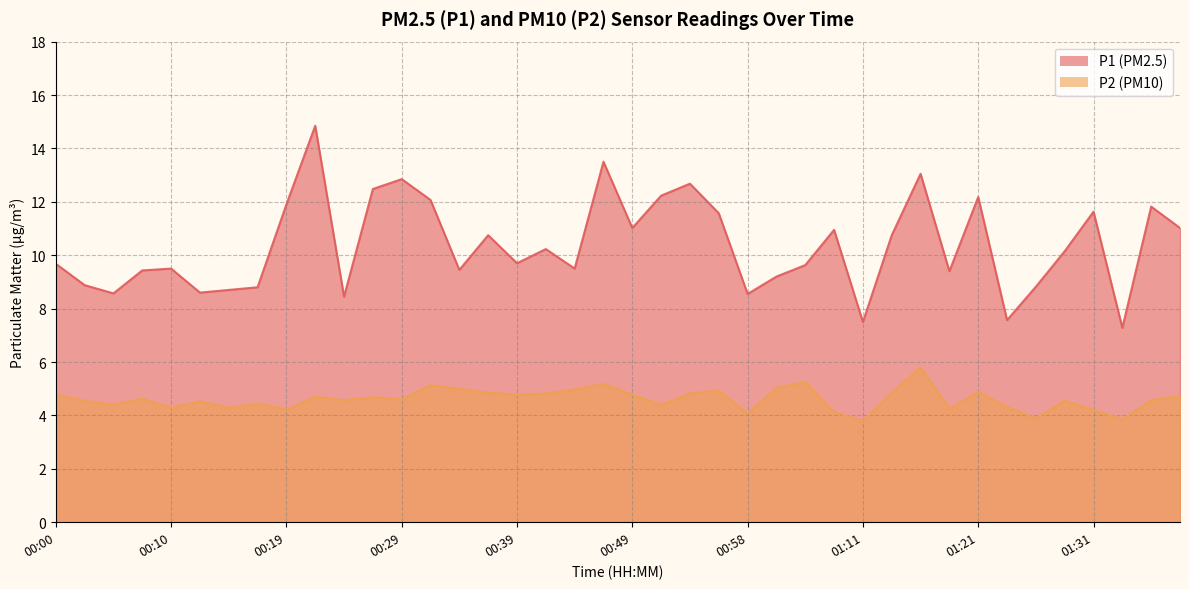

What is the total value across all series at 01:09?

15.1